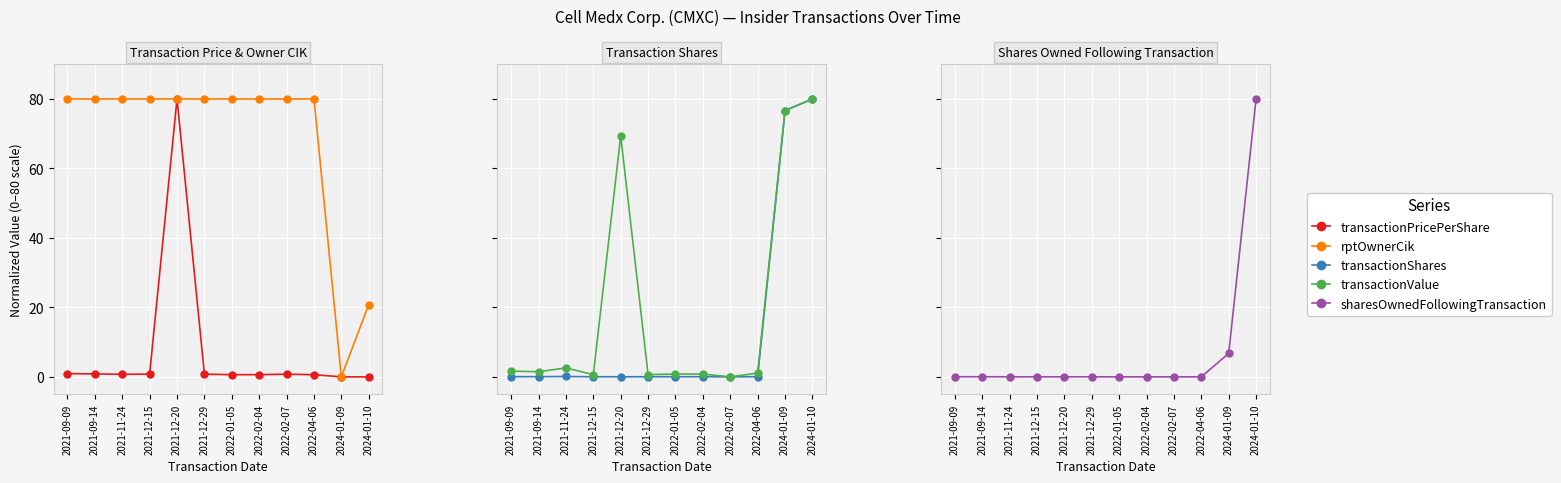

How many intersections are there between transactionPricePerShare and sharesOwnedFollowingTransaction?

1